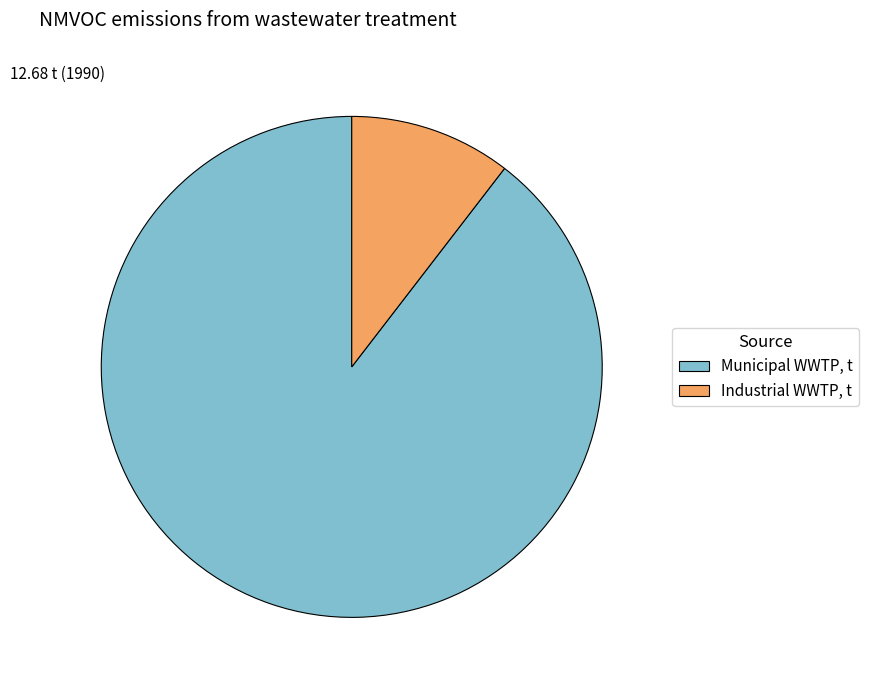

True or false: Industrial WWTP accounts for 10% of the total.

True